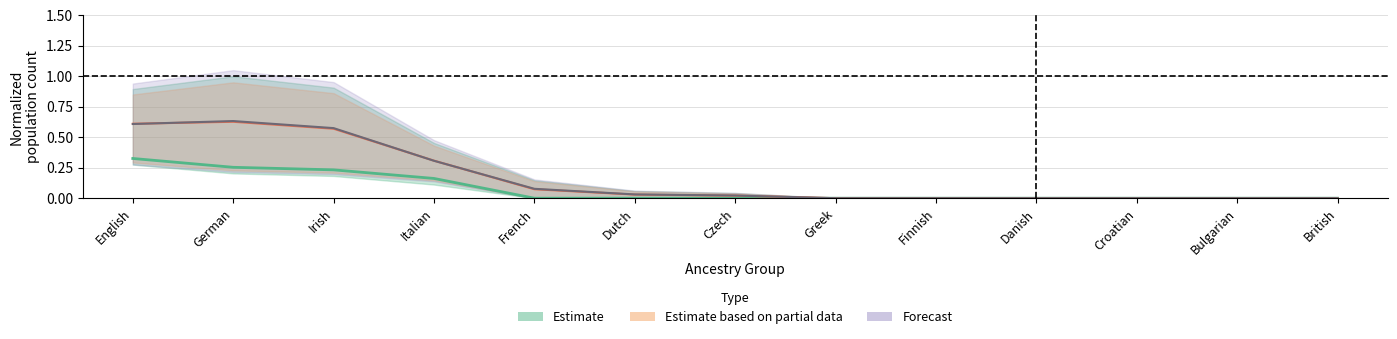

True or false: Estimate and Estimate based on partial data intersect in this chart.

False